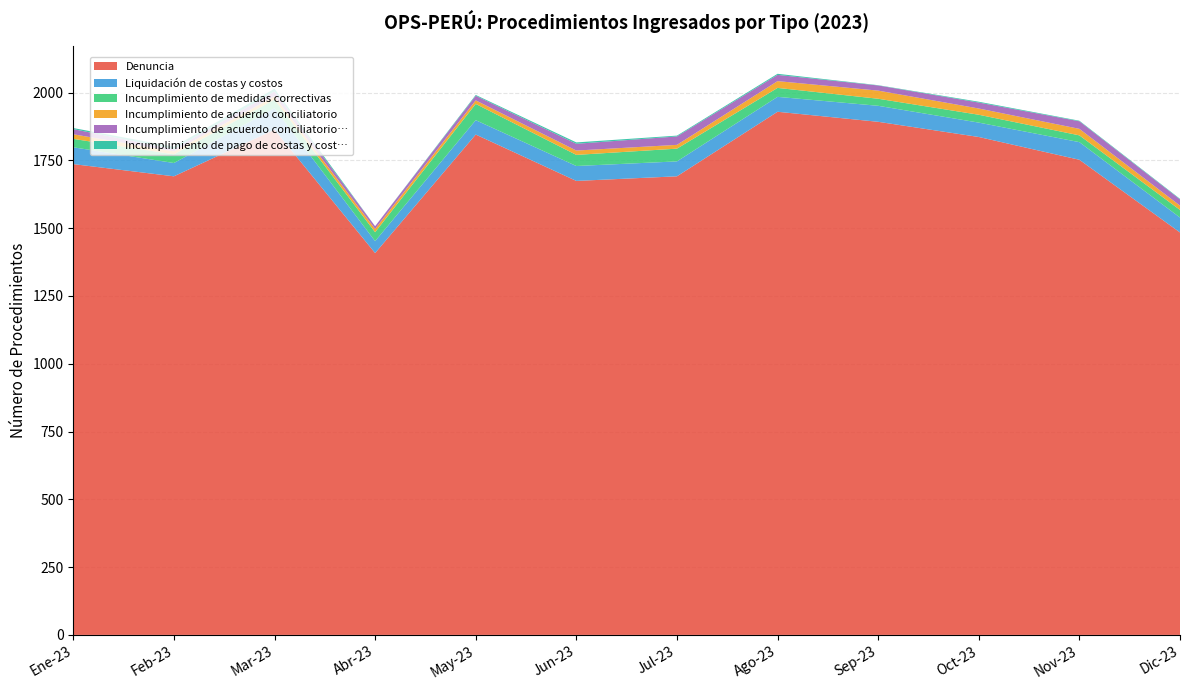

Reading left to right, list all the values displayed in this chart.

Denuncia: Ene-23=1736	Feb-23=1691	Mar-23=1863	Abr-23=1408	May-23=1845	Jun-23=1674	Jul-23=1691	Ago-23=1929	Sep-23=1892	Oct-23=1836	Nov-23=1752	Dic-23=1484
Liquidación de costas y costos: Ene-23=62	Feb-23=49	Mar-23=79	Abr-23=44	May-23=53	Jun-23=55	Jul-23=55	Ago-23=55	Sep-23=59	Oct-23=53	Nov-23=65	Dic-23=55
Incumplimiento de medidas correctivas: Ene-23=31	Feb-23=32	Mar-23=32	Abr-23=33	May-23=60	Jun-23=41	Jul-23=47	Ago-23=33	Sep-23=26	Oct-23=29	Nov-23=25	Dic-23=28
Incumplimiento de acuerdo conciliatorio: Ene-23=17	Feb-23=11	Mar-23=12	Abr-23=12	May-23=13	Jun-23=16	Jul-23=14	Ago-23=25	Sep-23=30	Oct-23=23	Nov-23=24	Dic-23=16
Incumplimiento de acuerdo conciliatorio…: Ene-23=19	Feb-23=8	Mar-23=18	Abr-23=10	May-23=17	Jun-23=25	Jul-23=31	Ago-23=23	Sep-23=19	Oct-23=22	Nov-23=28	Dic-23=23
Incumplimiento de pago de costas y cost…: Ene-23=4	Feb-23=9	Mar-23=10	Abr-23=0	May-23=3	Jun-23=5	Jul-23=3	Ago-23=4	Sep-23=1	Oct-23=3	Nov-23=2	Dic-23=2